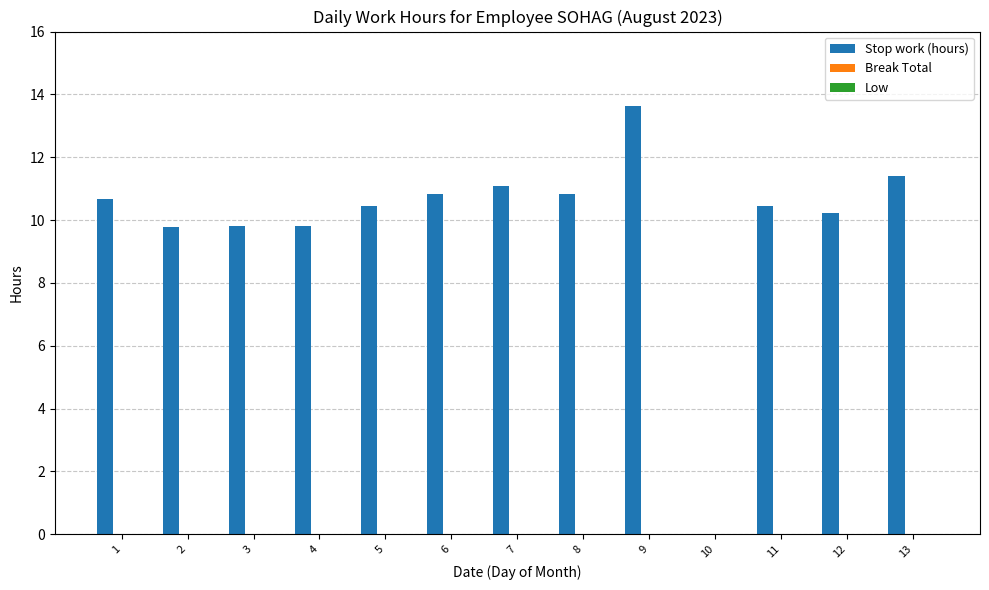

What is the maximum value shown in the chart?

13.6